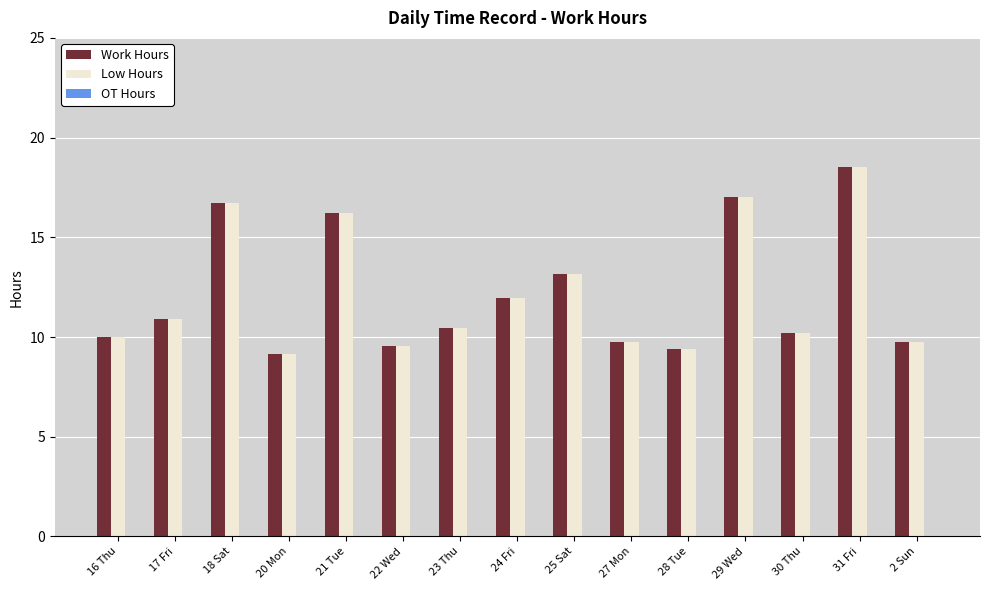

At how many categories does at least one series exceed 16?

4